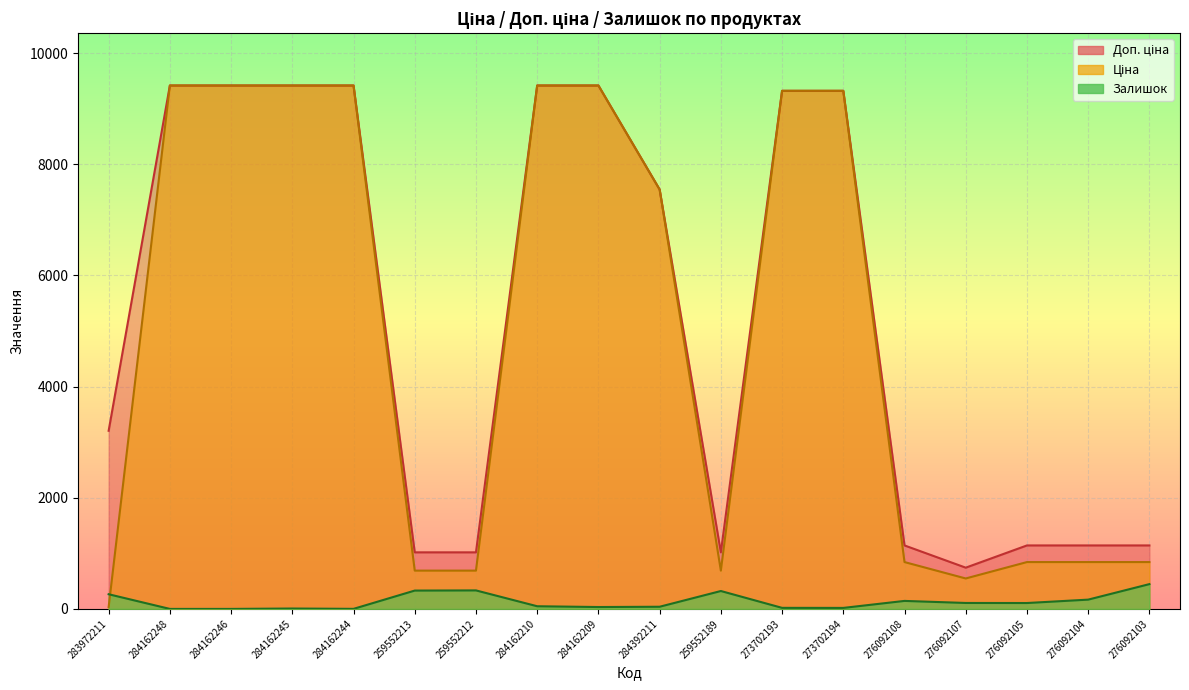

True or false: Доп. ціна and Залишок intersect in this chart.

False